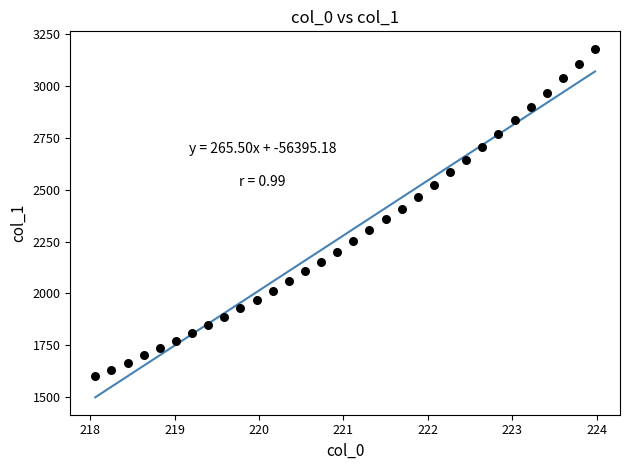

What is the range of X values (max minus min)?

5.9